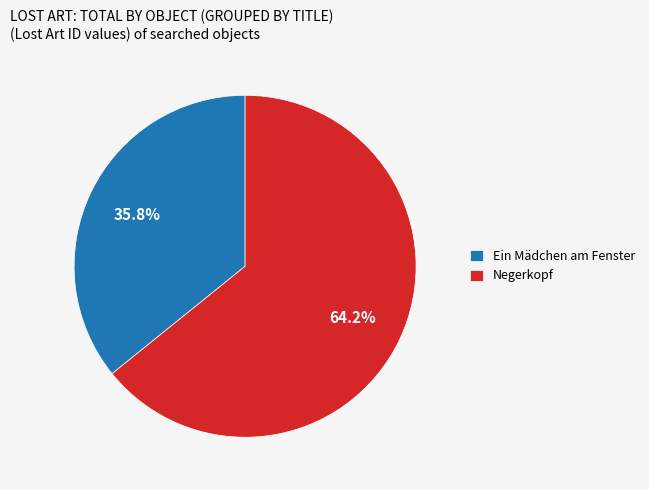

To the nearest percent, what portion does Ein Mädchen am Fenster represent?

36%